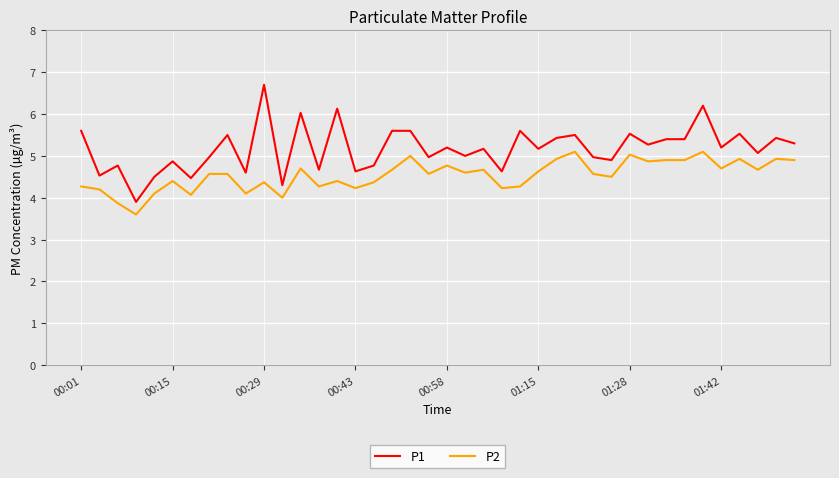

What is the difference between the maximum and minimum values in the P1 series?

2.8